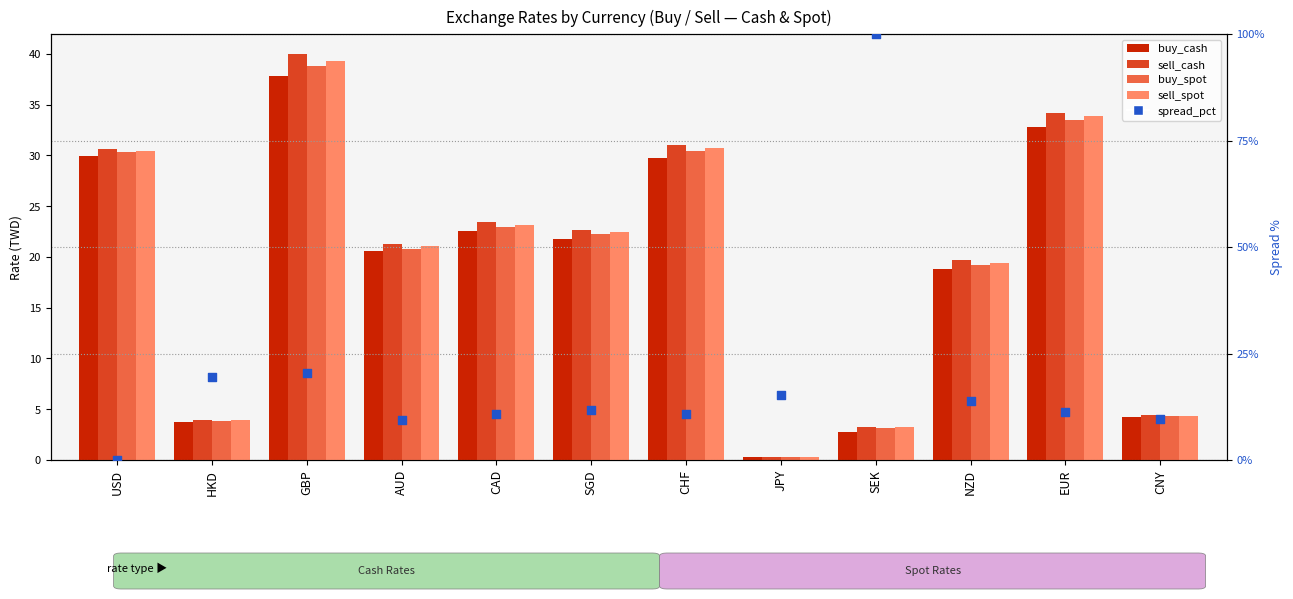

Which series has the largest Y range (max minus min)?

spread_pct